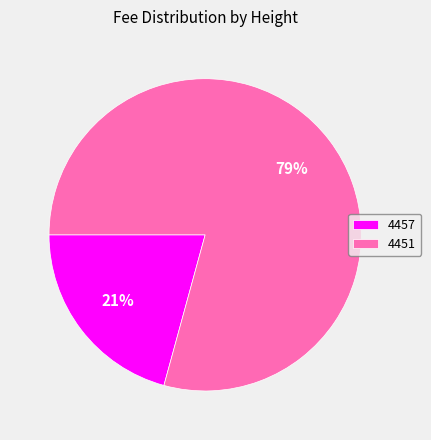

Count the number of slices in the pie.

2